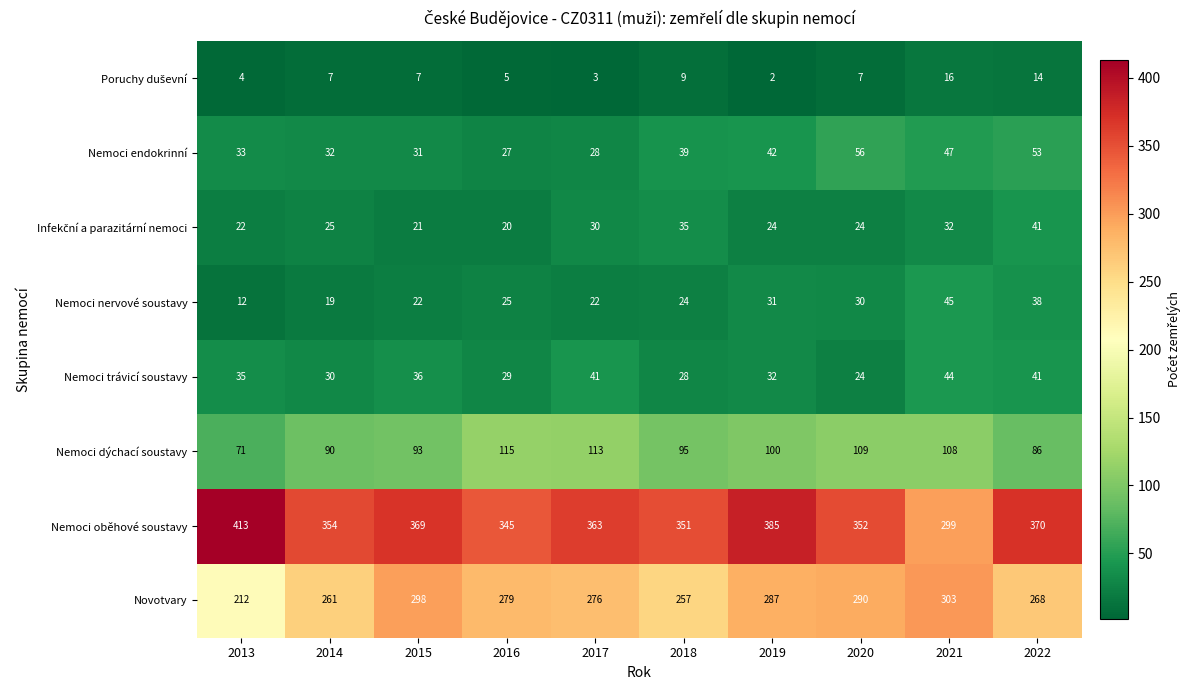

Which series has the largest range (max minus min)?

Nemoci oběhové soustavy